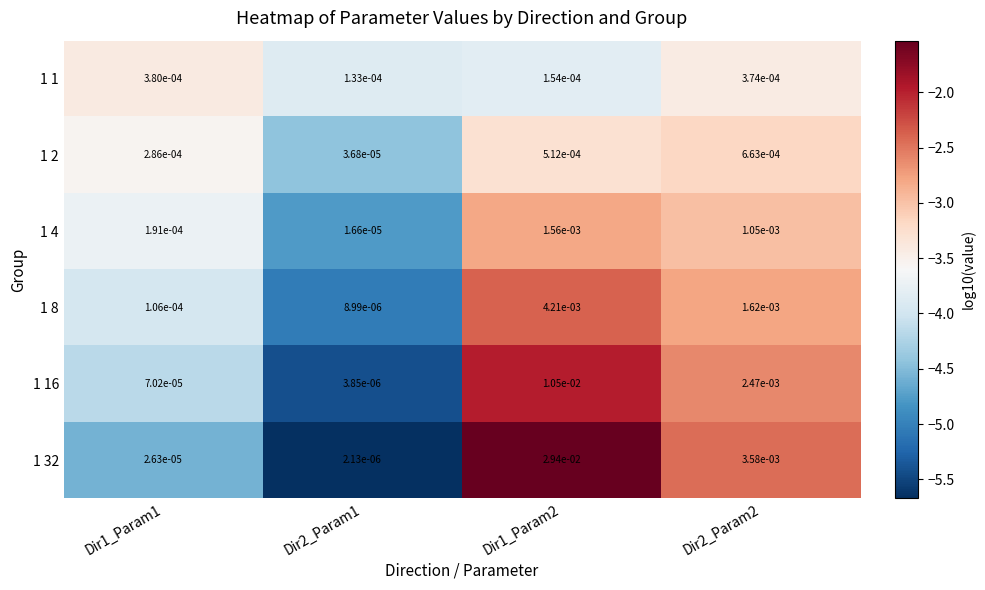

At which category does the chart reach its peak across all series?

Dir1_Param2